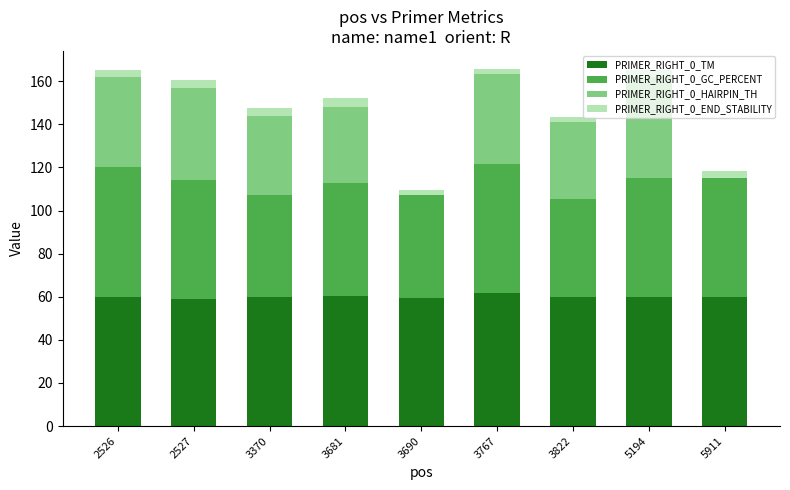

The value of PRIMER_RIGHT_0_TM at 3822 is 59.7. True or false?

True